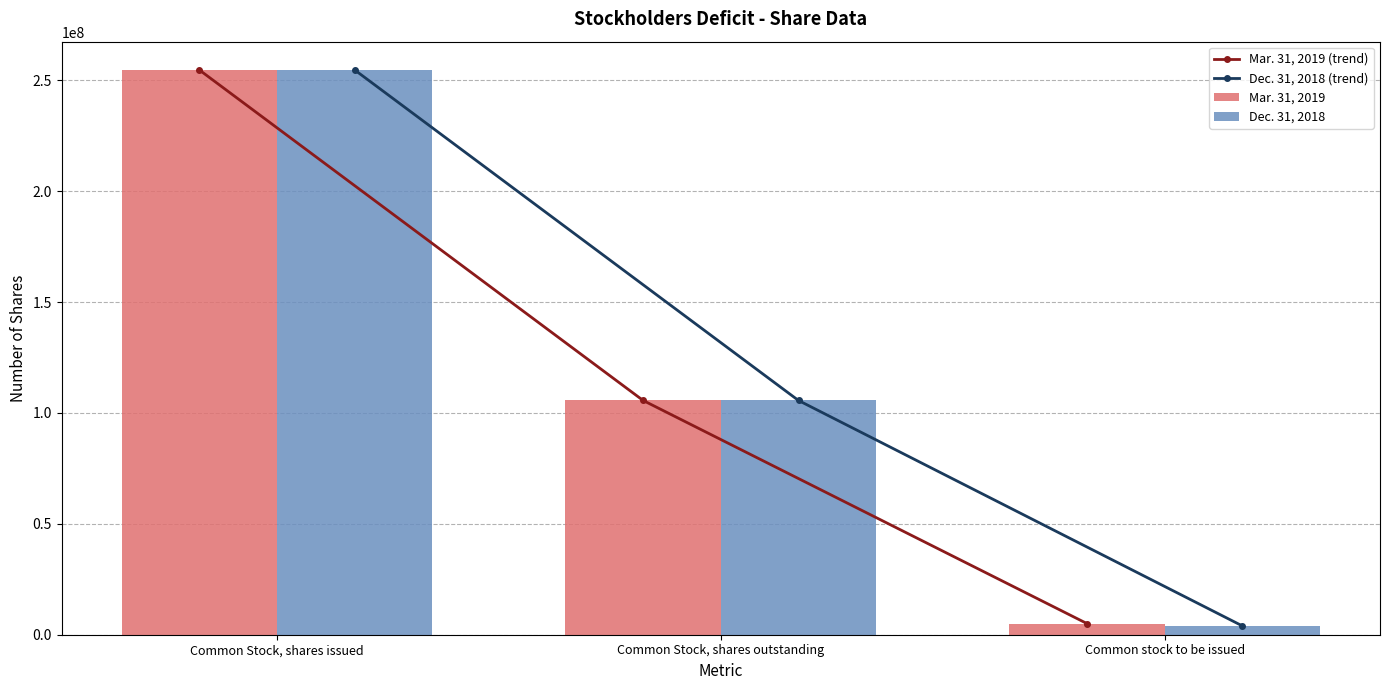

At which category does the chart reach its minimum across all series?

Common stock to be issued